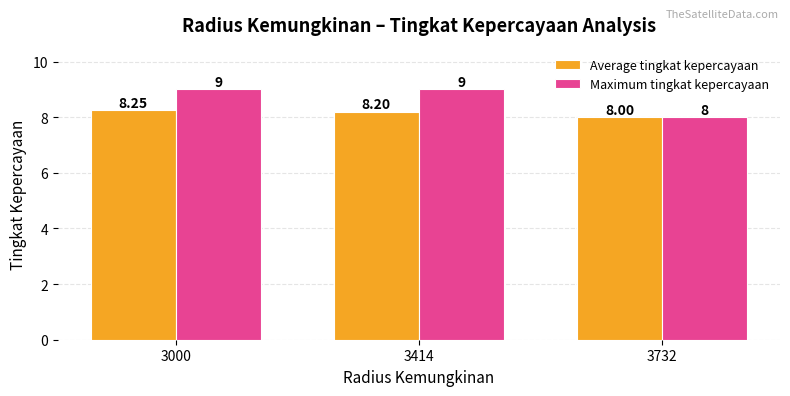

Is it true that Average tingkat kepercayaan equals 8.0 at 3732?

True